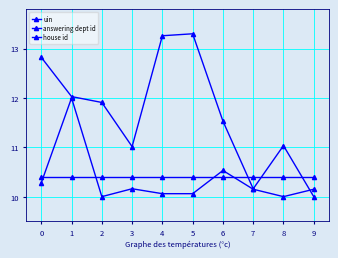

True or false: answering dept id has more than 0 interior local peaks.

True